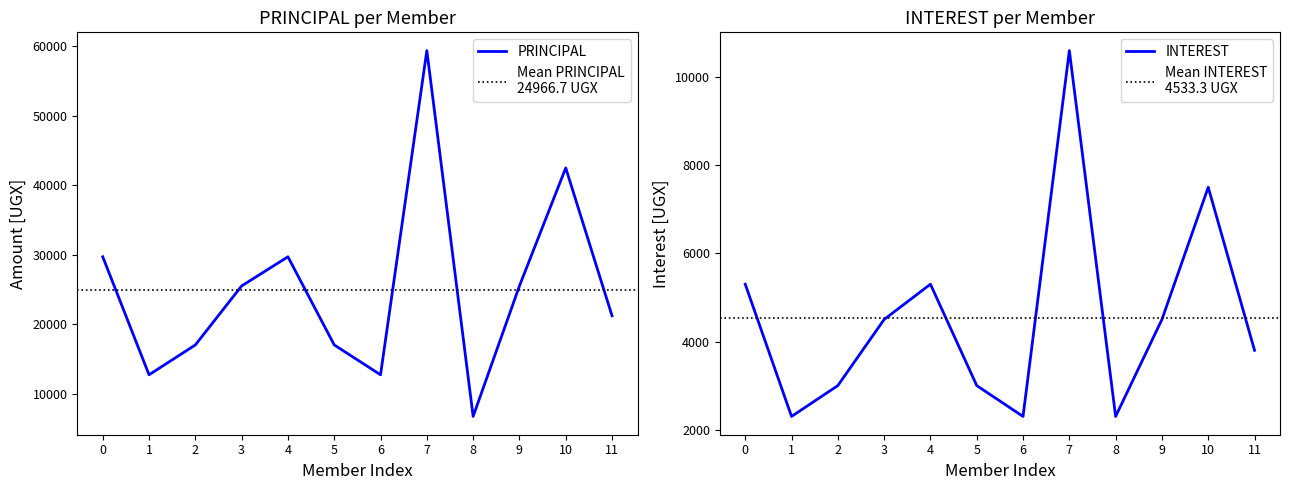

True or false: PRINCIPAL and INTEREST cross at least once.

False